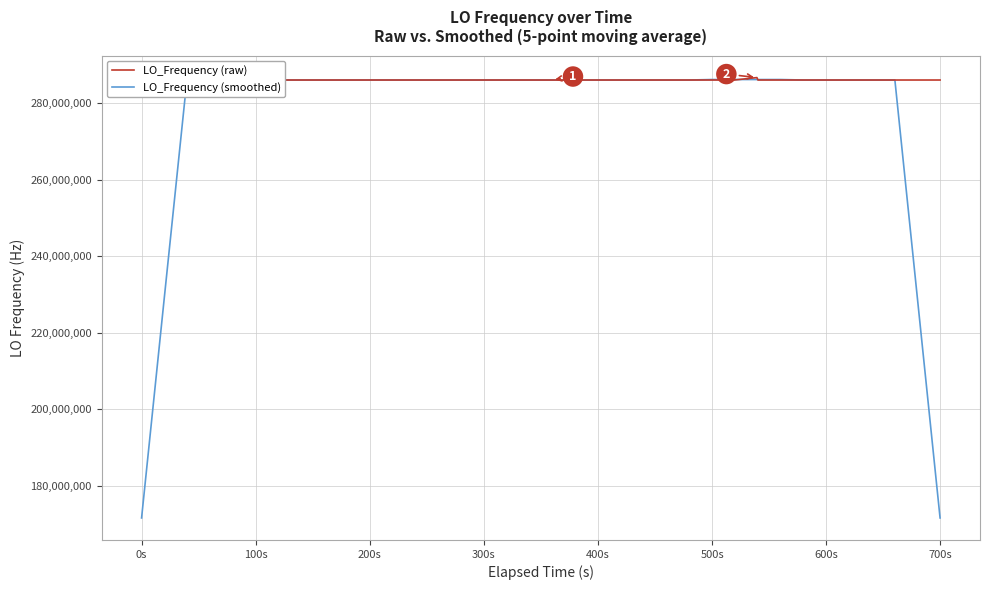

Which series has the largest total across all categories?

LO_Frequency (raw)